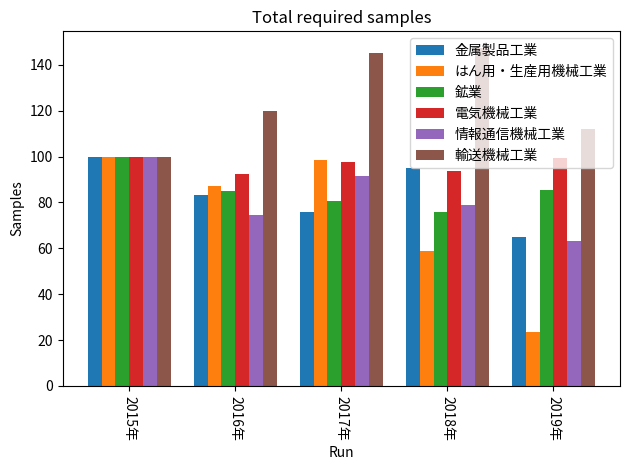

What is the difference between the 鉱業 values at 2019年 and 2015年?

14.4